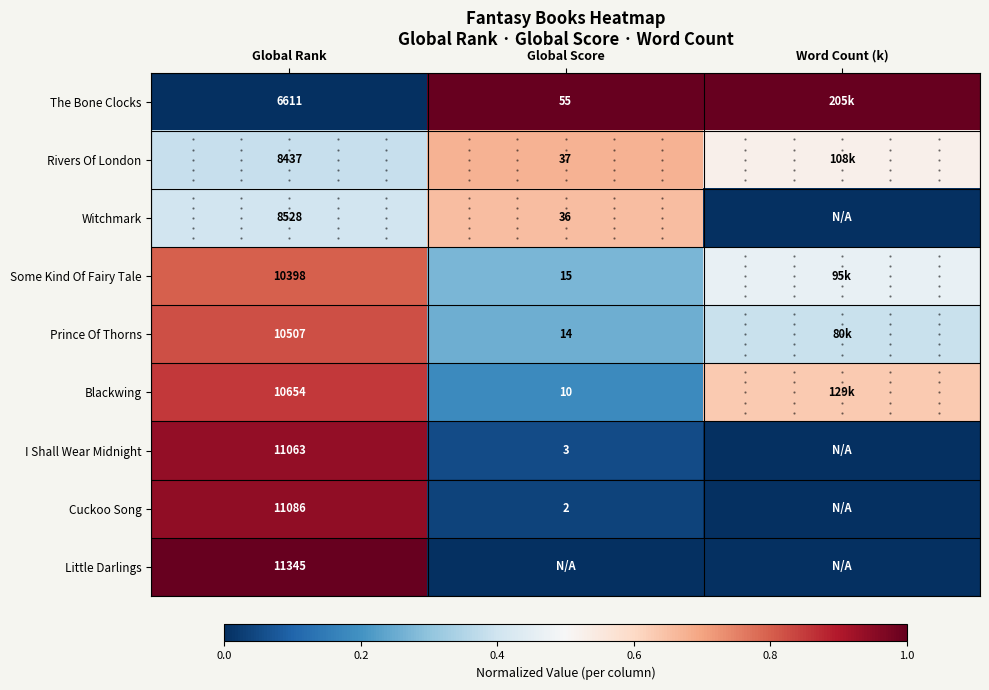

At which label does Witchmark reach its peak?

Global Score